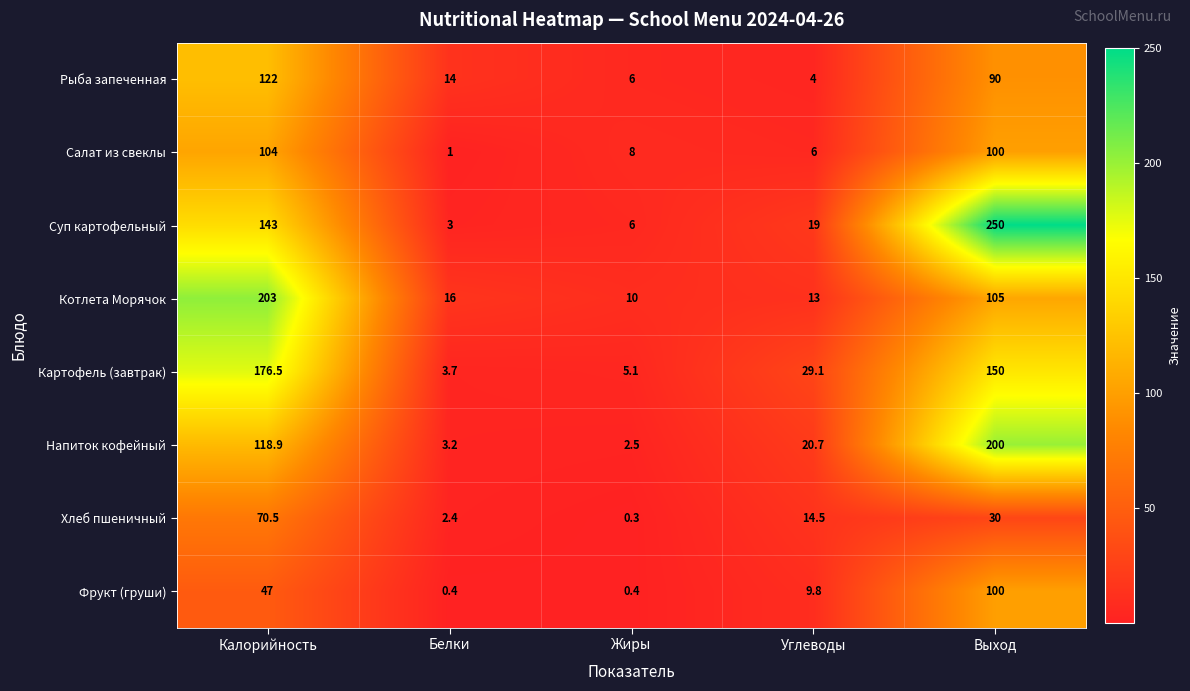

Rank the series at Белки from highest to lowest value.

Котлета Морячок, Рыба запеченная, Картофель (завтрак), Напиток кофейный, Суп картофельный, Хлеб пшеничный, Салат из свеклы, Фрукт (груши)